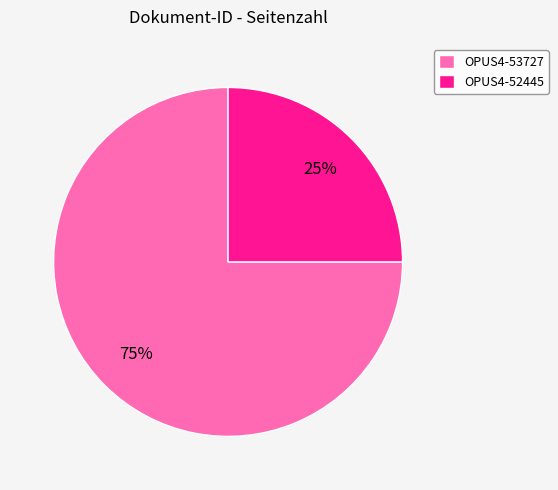

Does OPUS4-52445 represent more than half of the total?

No